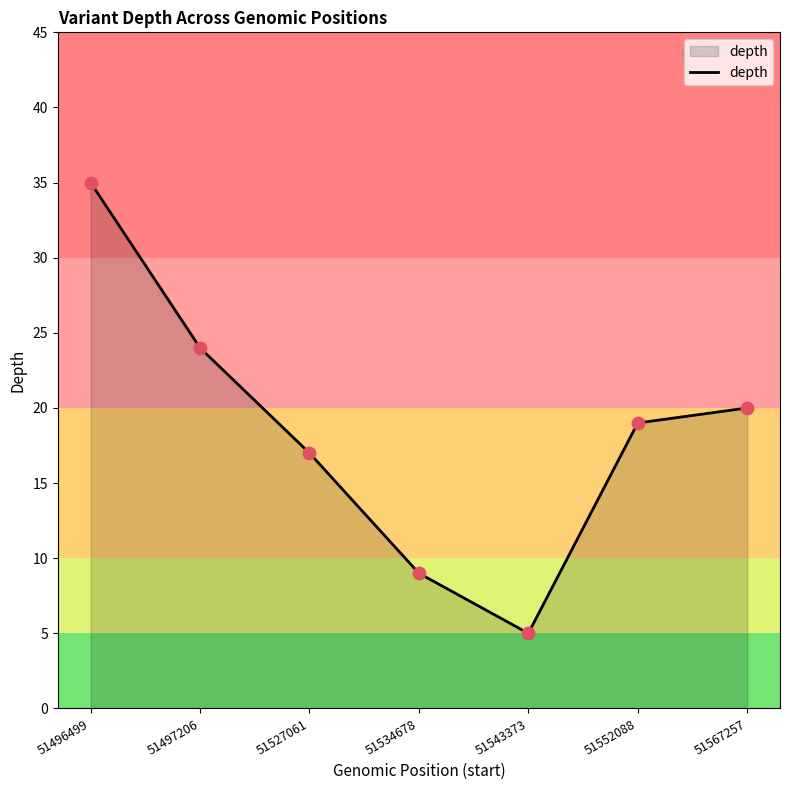

Between 51552088 and 51497206, which is larger?

51497206